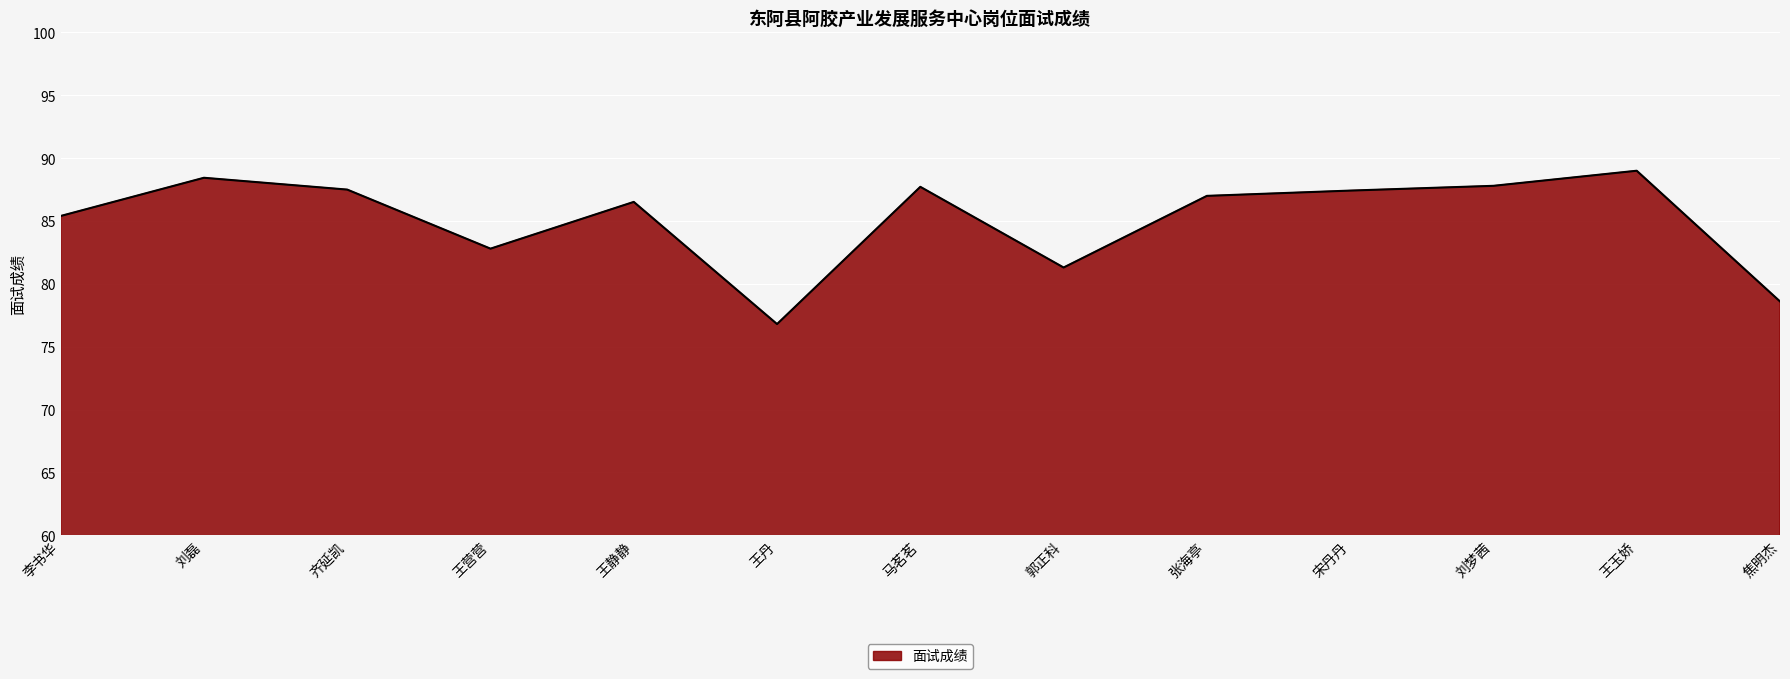

True or false: the data shows 144.2 at 刘梦茜.

False